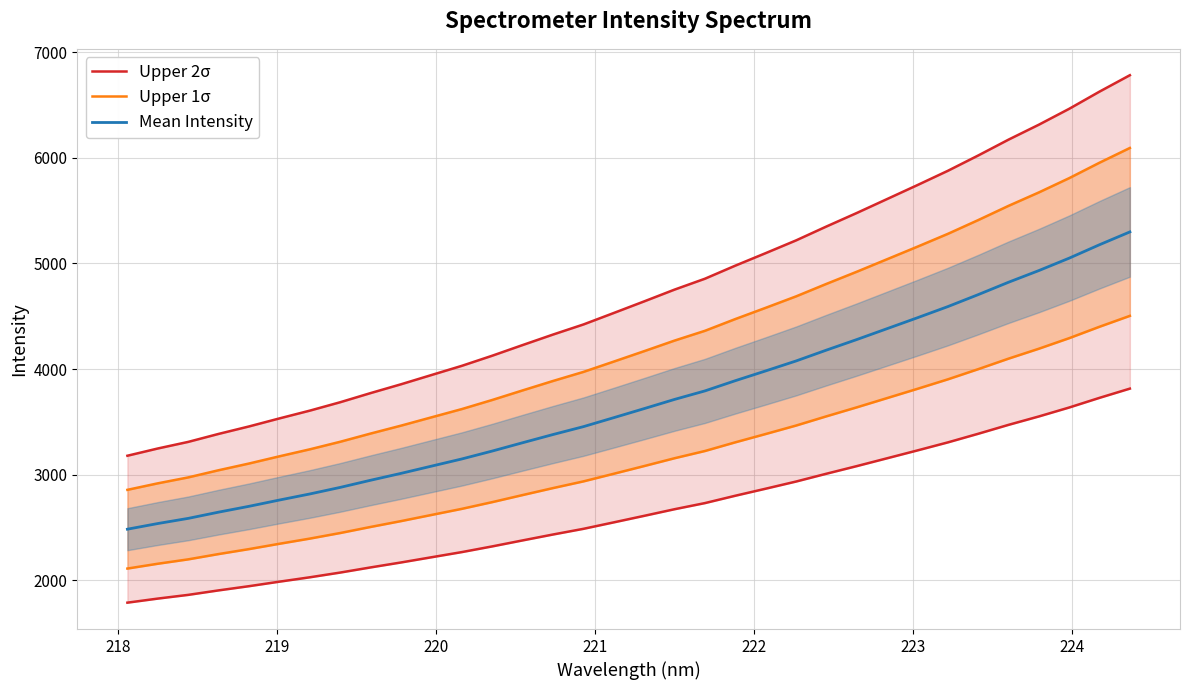

What is the lowest value of the Mean Intensity series?

2483.9